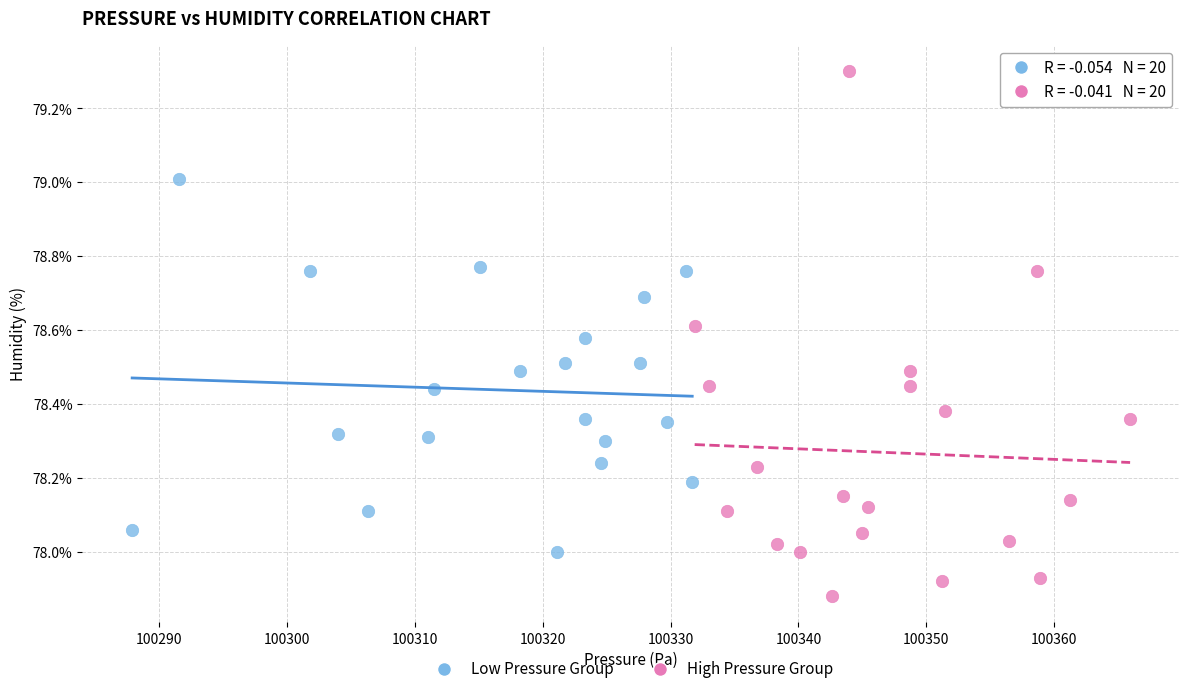

Which series reaches the minimum Y coordinate?

High Pressure Group